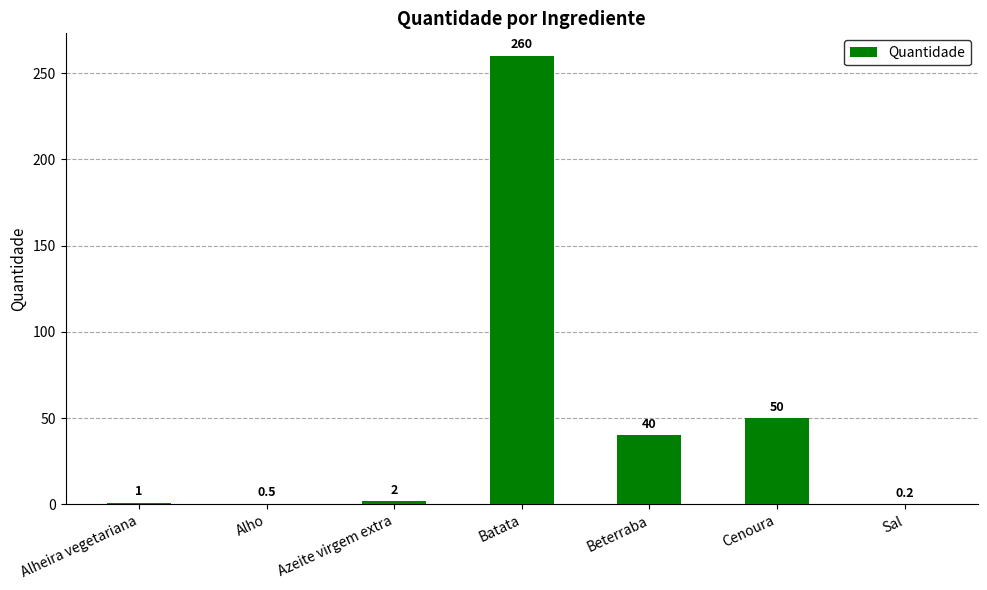

Is it true that the value at Alheira vegetariana is 1.0?

True